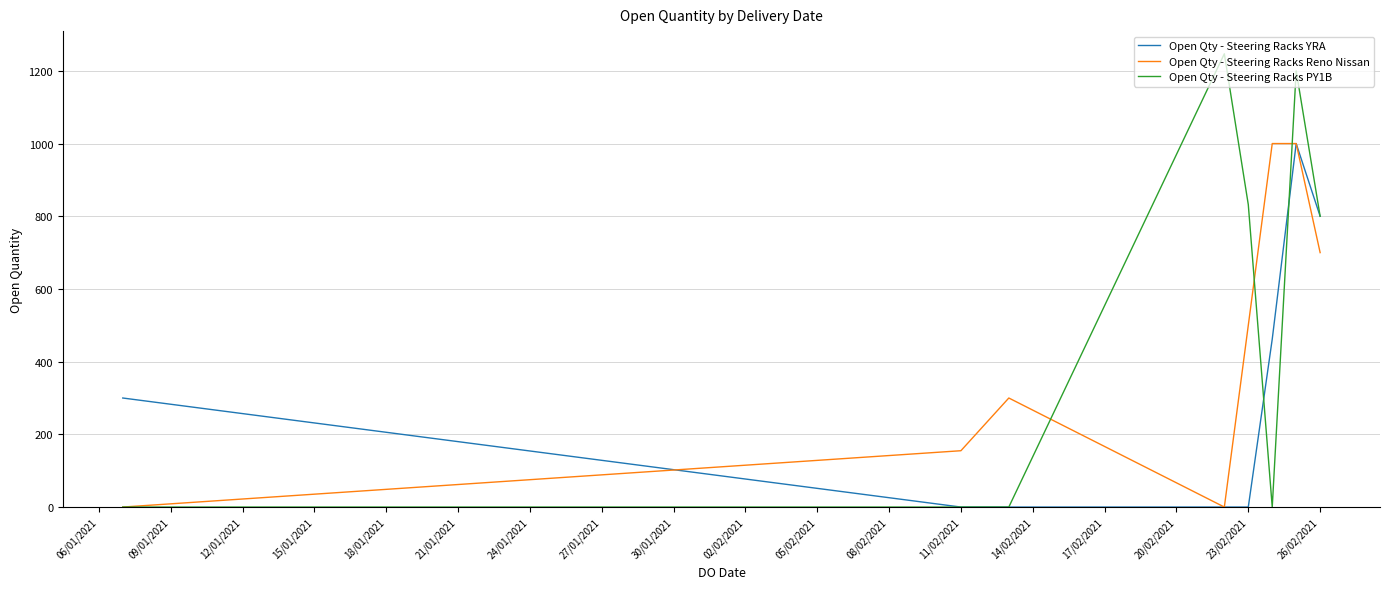

What is the maximum value for Open Qty - Steering Racks Reno Nissan?

1000